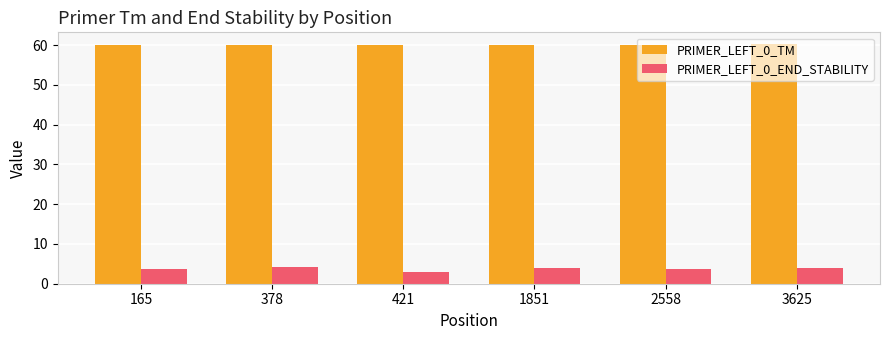

Rank the series at 421 from lowest to highest value.

PRIMER_LEFT_0_END_STABILITY, PRIMER_LEFT_0_TM